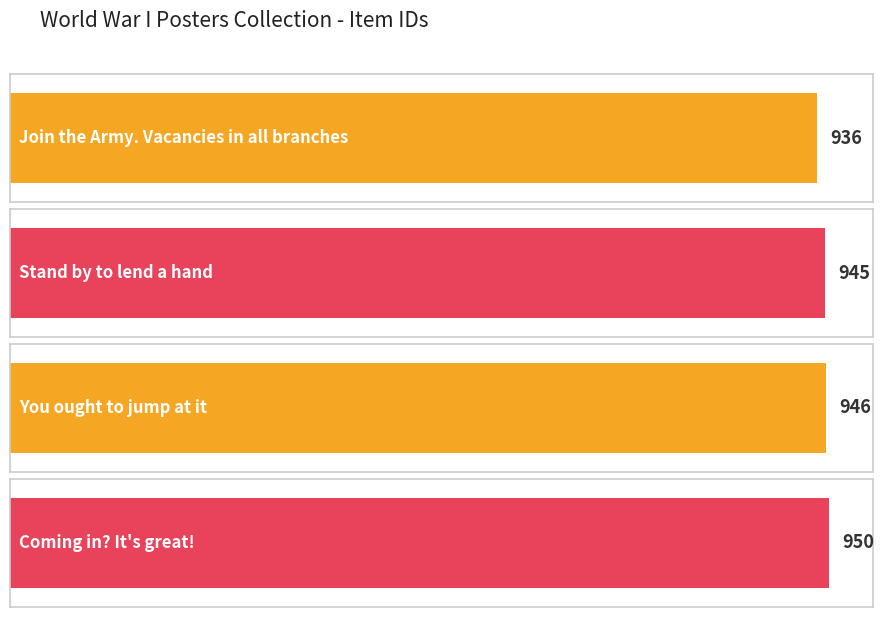

Reading left to right, list all the values displayed in this chart.

Join the Army. Vacancies in all branches=936	Stand by to lend a hand=945	You ought to jump at it=946	Coming in? It's great!=950